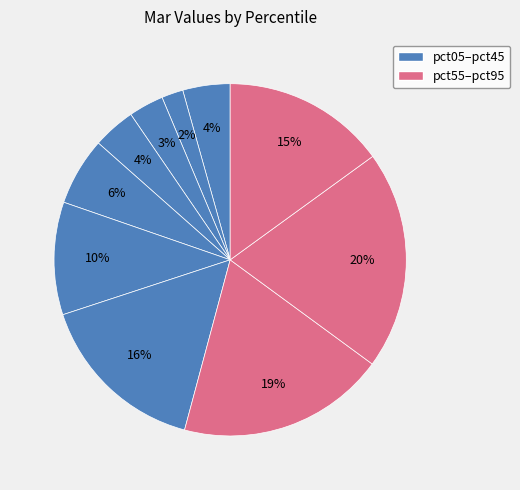

How many slices are in this pie chart?

10